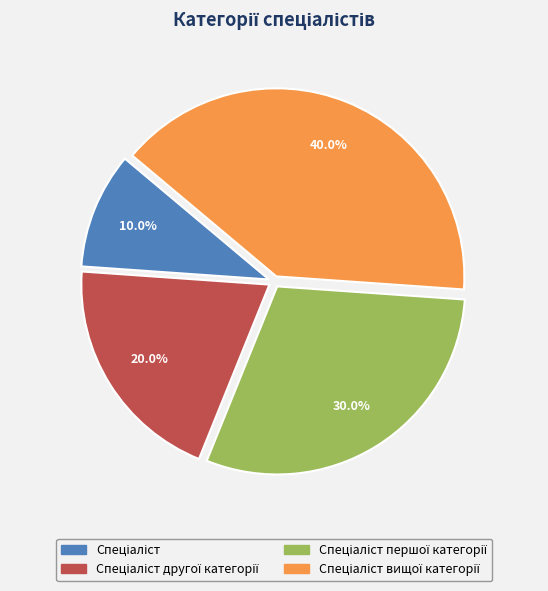

Is there a majority slice in this chart?

No